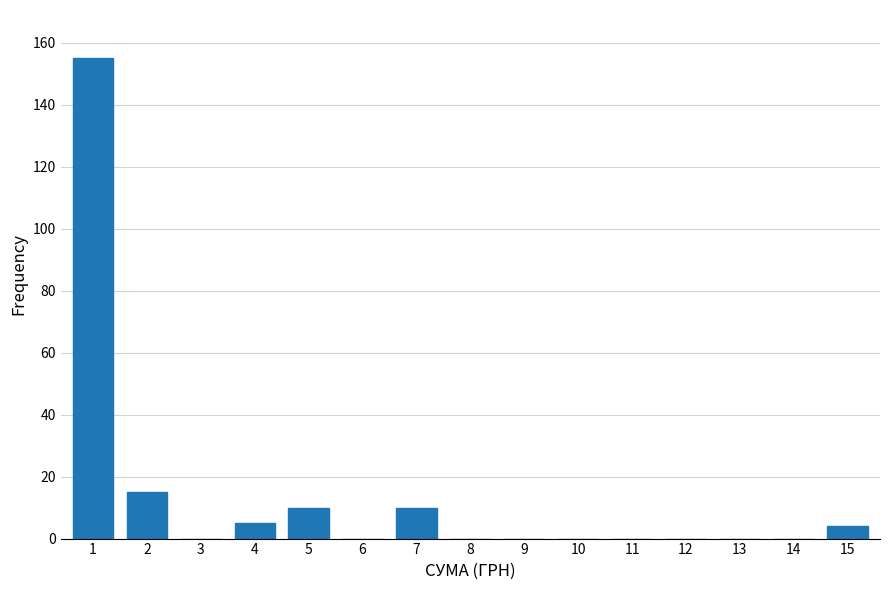

Reading left to right, list all the values displayed in this chart.

1=155	2=15	3=0	4=5	5=10	6=0	7=10	8=0	9=0	10=0	11=0	12=0	13=0	14=0	15=4